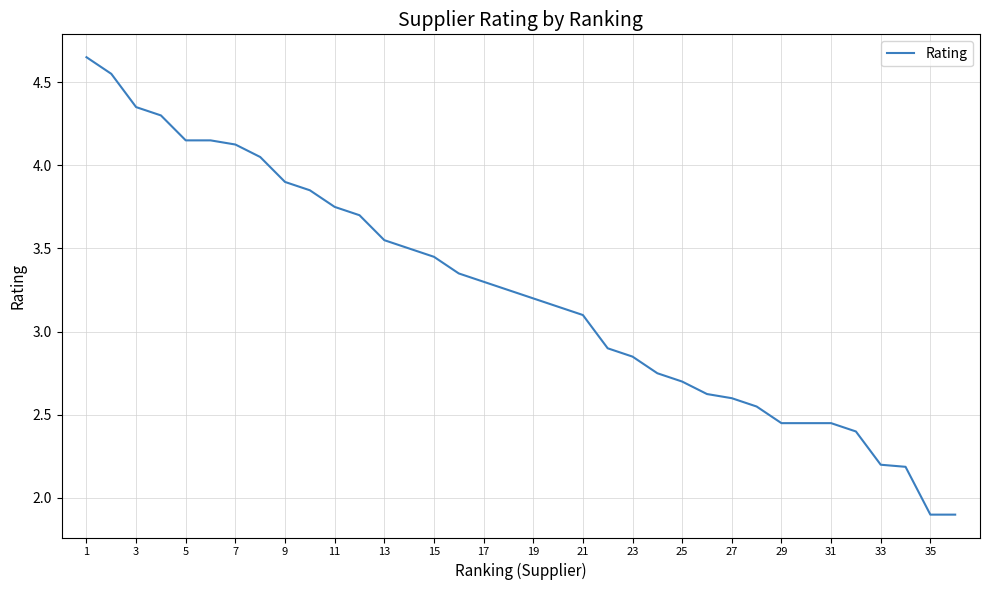

True or false: the data shows 0.6 at 29.

False